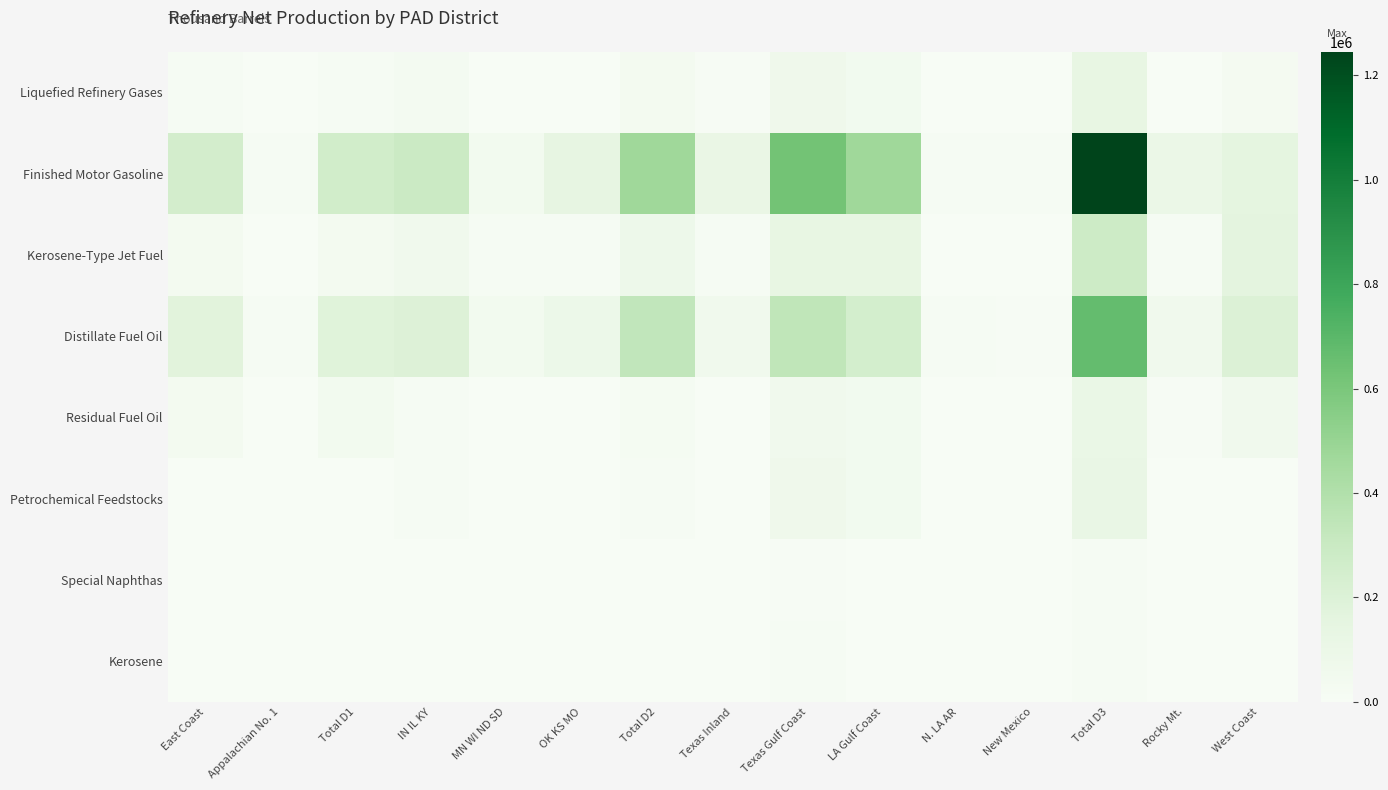

Rank the series at IN IL KY from highest to lowest value.

Finished Motor Gasoline, Distillate Fuel Oil, Kerosene-Type Jet Fuel, Liquefied Refinery Gases, Residual Fuel Oil, Petrochemical Feedstocks, Kerosene, Special Naphthas